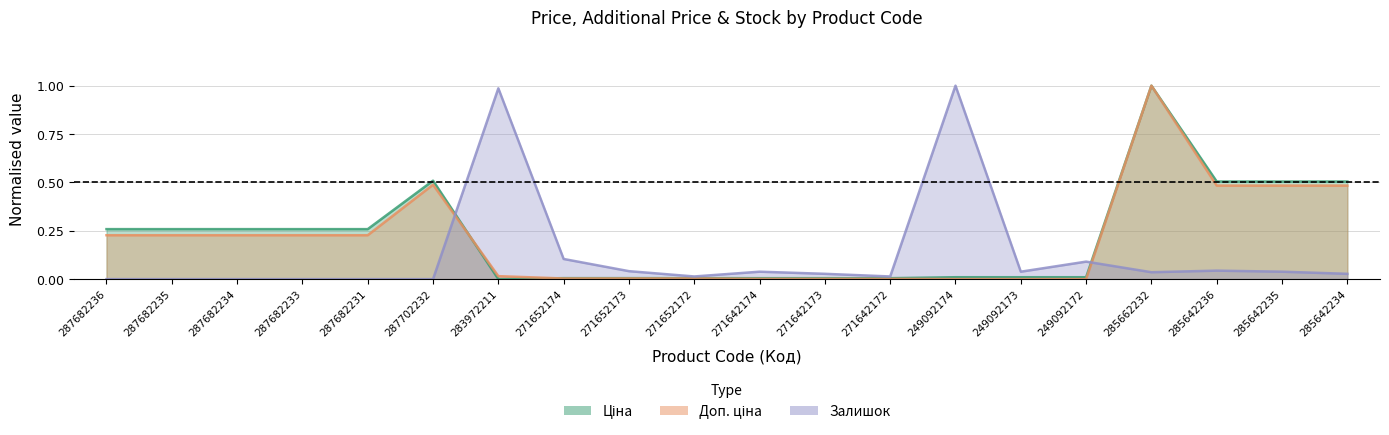

List the labels in order of Ціна value, smallest first.

283972211, 271642174, 271642173, 271642172, 271652174, 271652173, 271652172, 249092174, 249092173, 249092172, 287682236, 287682235, 287682234, 287682233, 287682231, 285642236, 285642235, 285642234, 287702232, 285662232